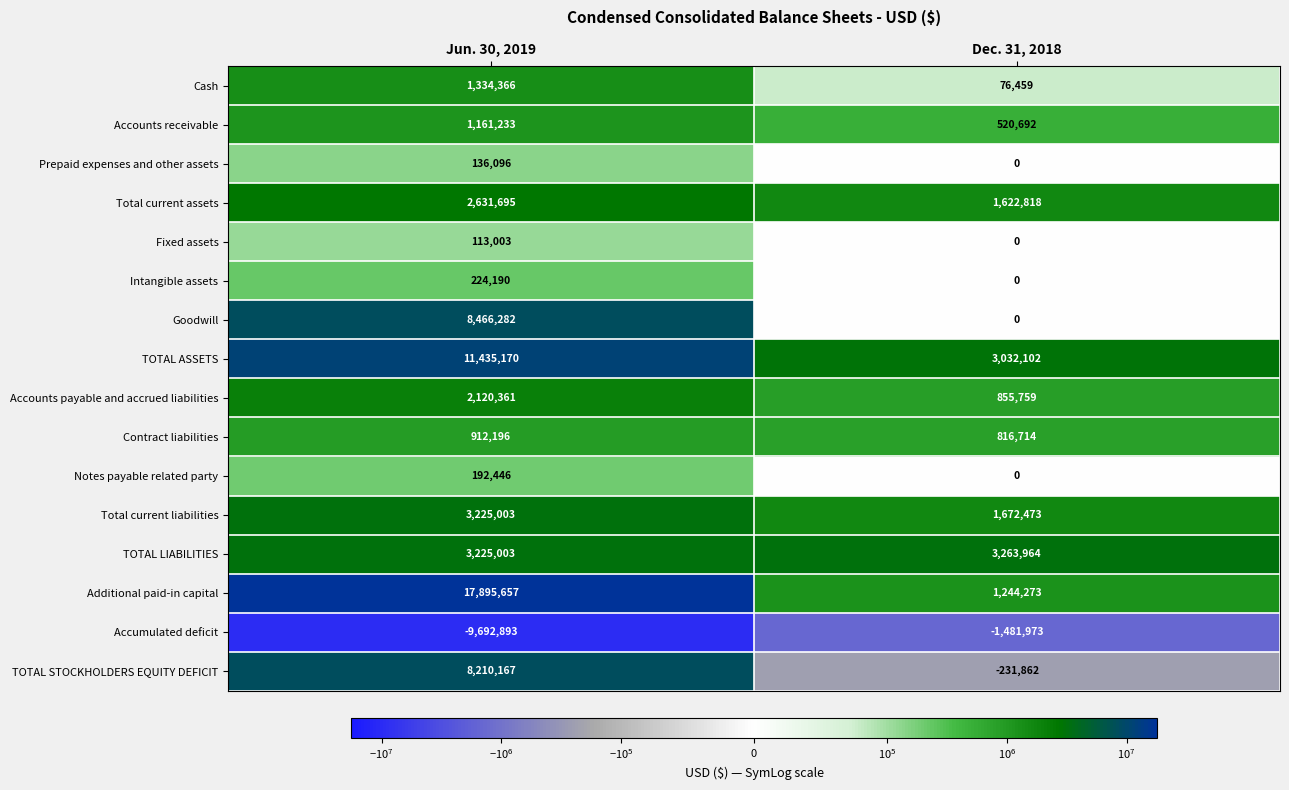

Which label corresponds to the largest value in the chart?

Jun. 30, 2019